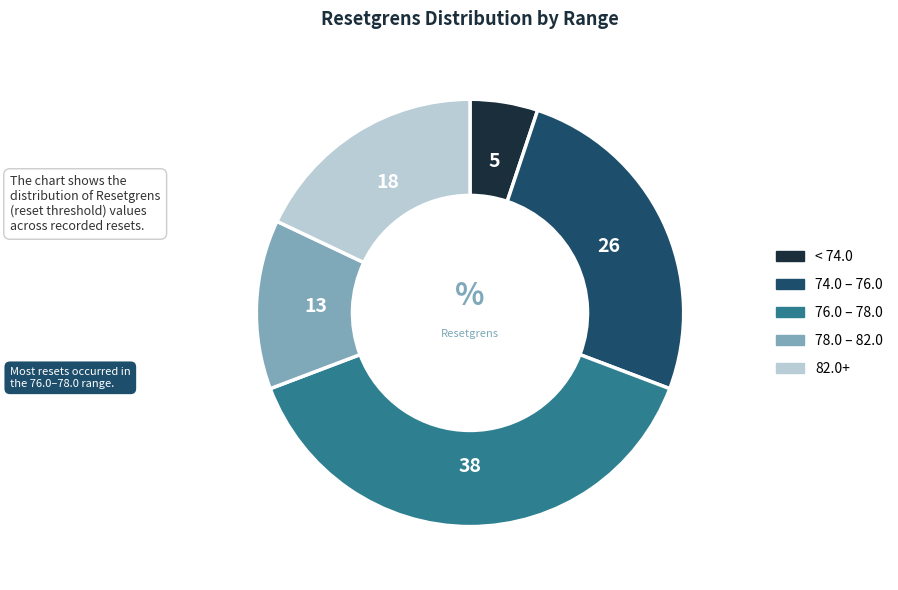

Is there a majority slice in this chart?

No